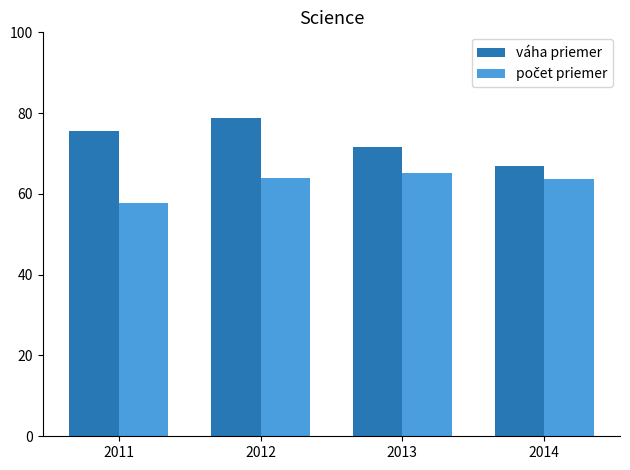

Which series has the largest total across all categories?

váha priemer